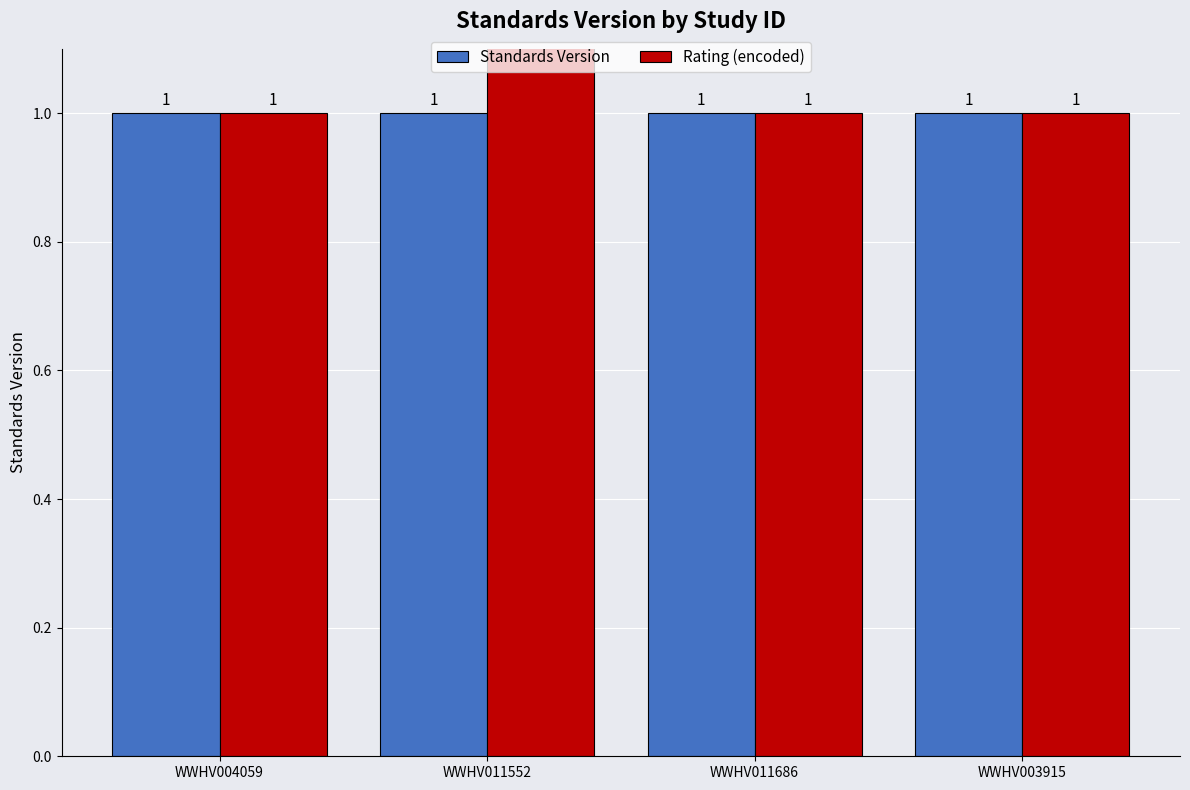

Which series has the largest range (max minus min)?

Rating (encoded)